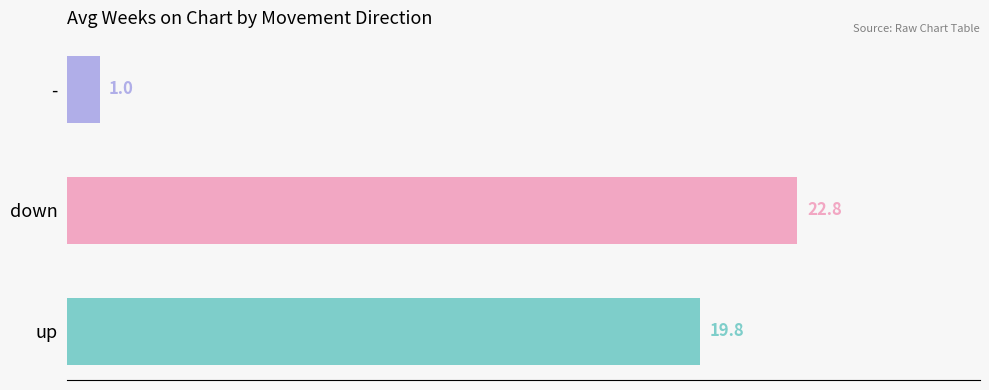

How many series are shown in this chart?

1